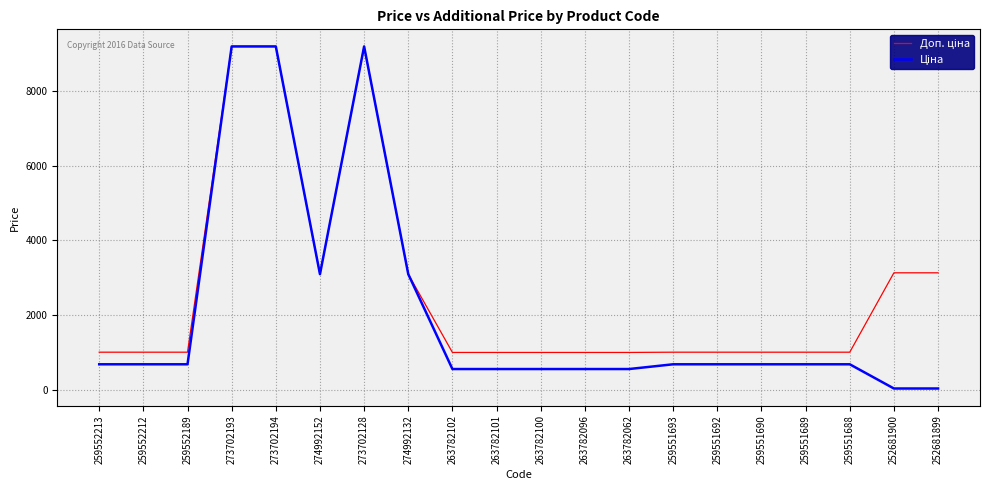

What is the total value across all series at 263782096?

1550.2